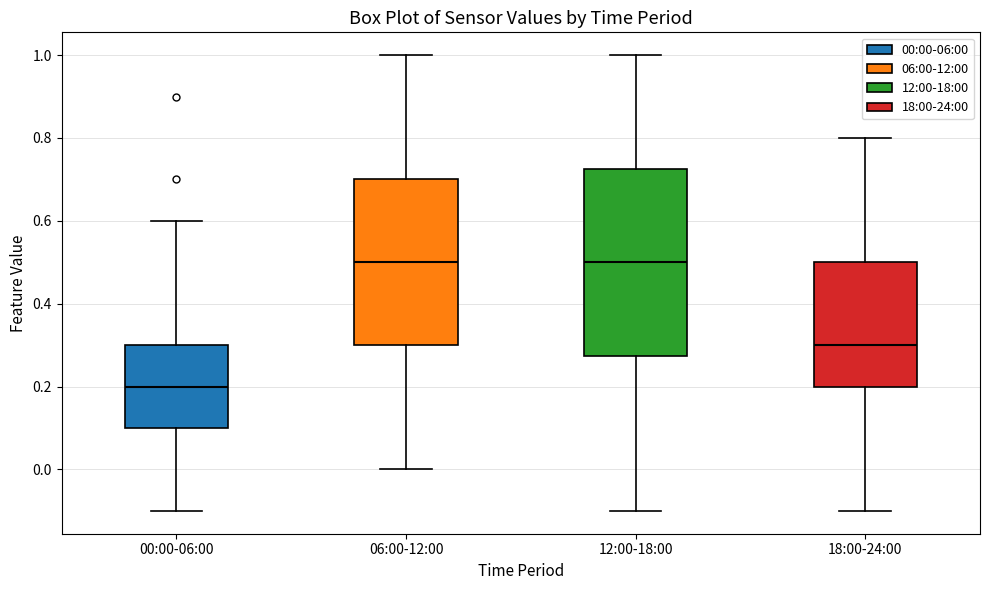

Reading left to right, transcribe this box plot: for each box, give where its median line is, the range the box spans, and where its two whiskers end, as read against the y-axis. The values are not printed on the chart, so give them approximately, as read against the axis.

00:00-06:00: median 0.20, box 0.10 to 0.30, whiskers -0.10 to 0.60
06:00-12:00: median 0.50, box 0.30 to 0.70, whiskers 0.00 to 1.00
12:00-18:00: median 0.50, box 0.28 to 0.72, whiskers -0.10 to 1.00
18:00-24:00: median 0.30, box 0.20 to 0.50, whiskers -0.10 to 0.80